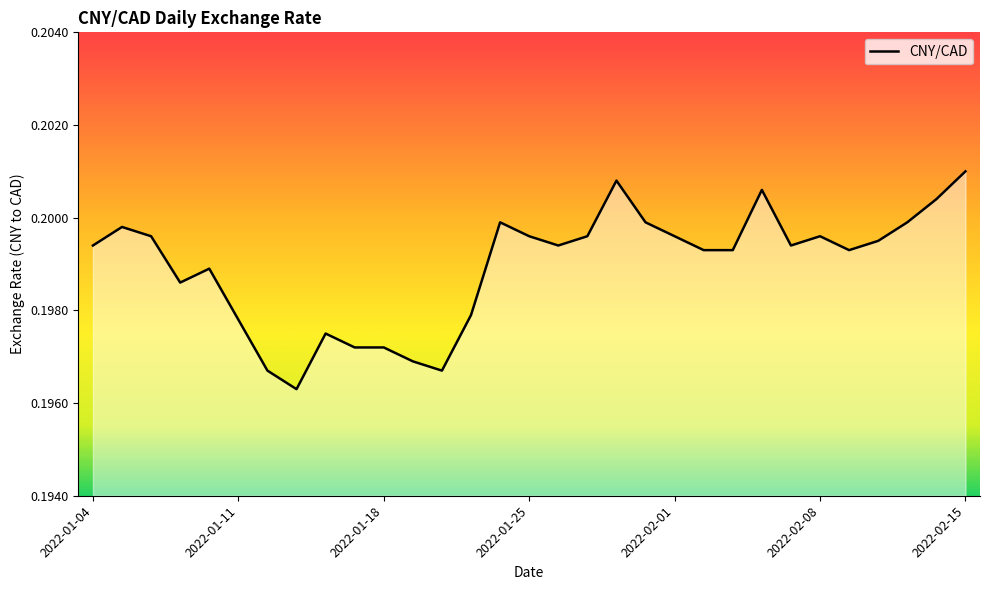

Which category has the highest value across all series?

2022-02-15